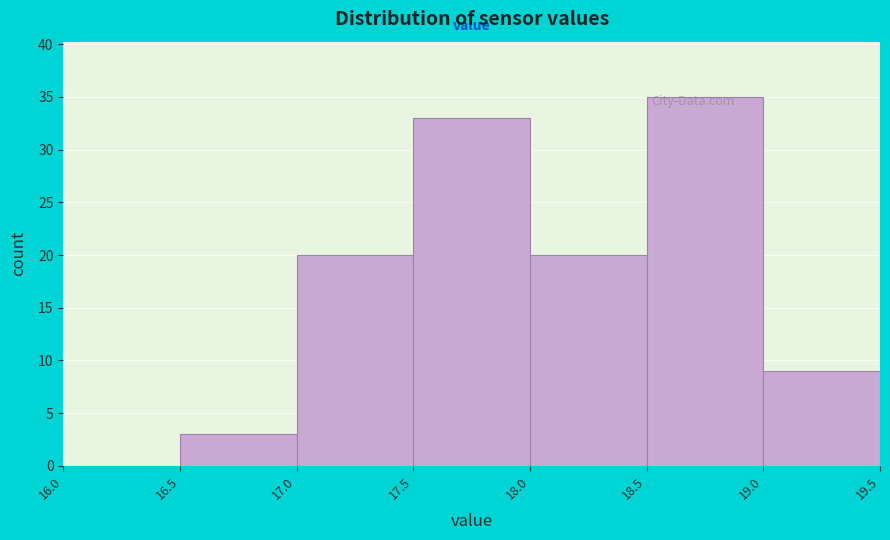

Reading left to right, transcribe this chart: for each bar, give the range it covers on the x-axis and its height. The values are not printed on the chart, so give them approximately, as read against the axis.

16.0 to 16.5: 0
16.5 to 17.0: 3
17.0 to 17.5: 20
17.5 to 18.0: 33
18.0 to 18.5: 20
18.5 to 19.0: 35
19.0 to 19.5: 9